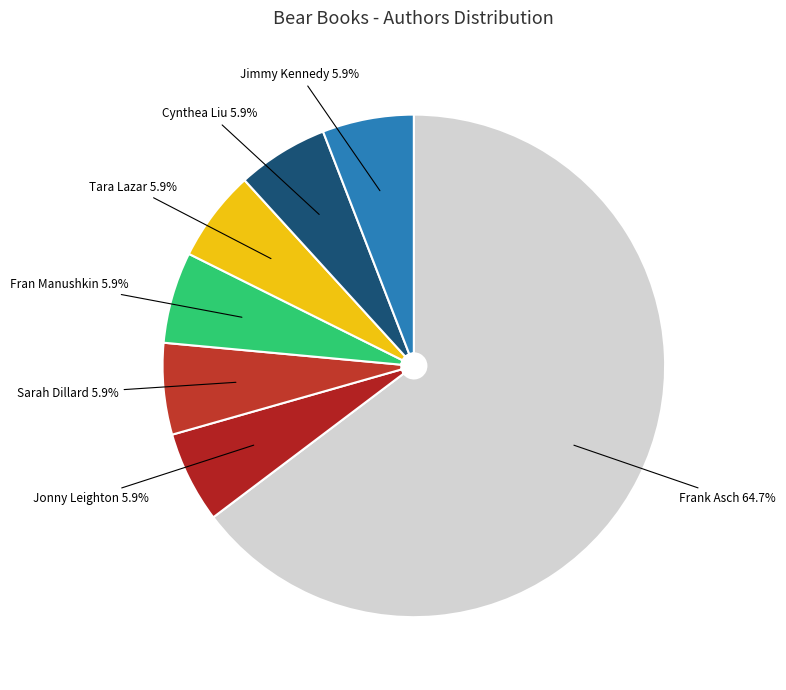

Which category has the smallest portion of the pie?

Jonny Leighton (184109386)